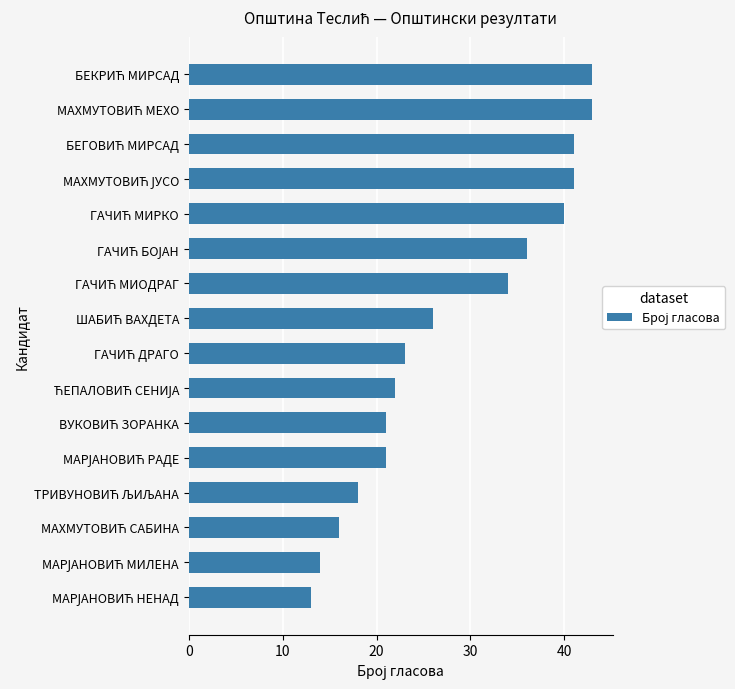

What is the average value?

28